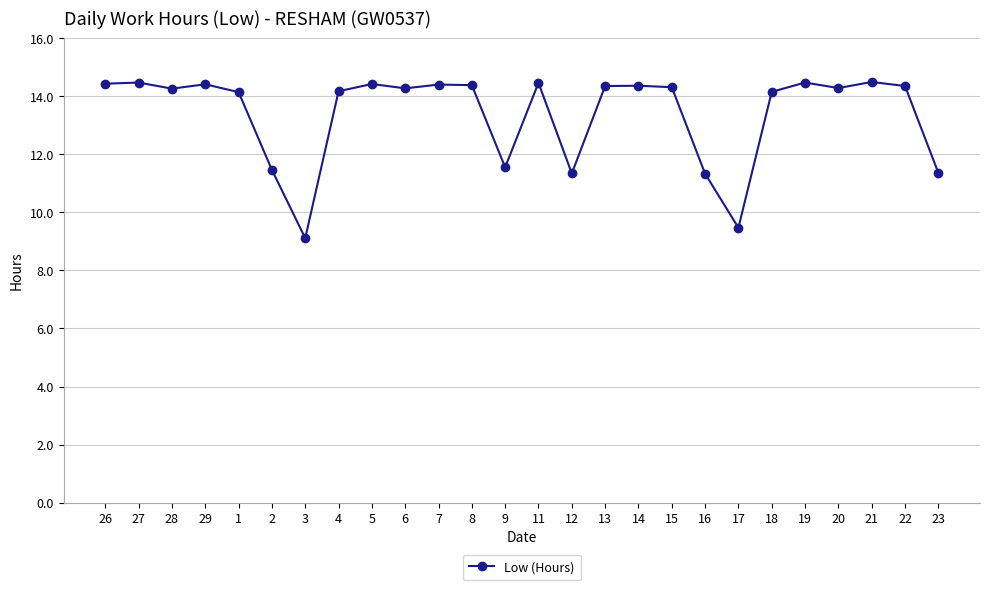

Is it true that the value at 7 is 14.4?

True